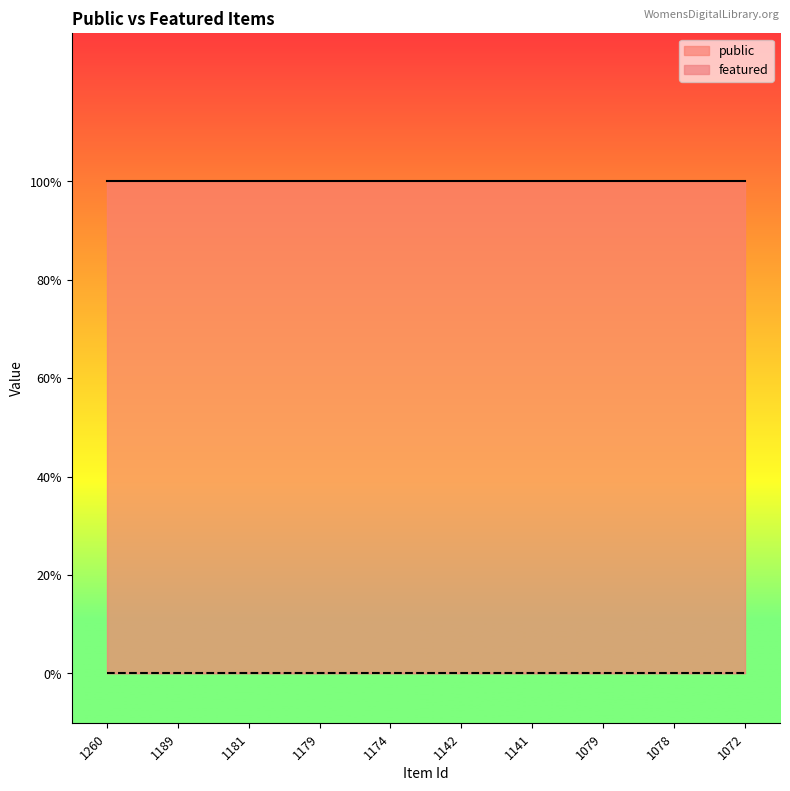

Between 1181 and 1179, which series saw the biggest shift?

public